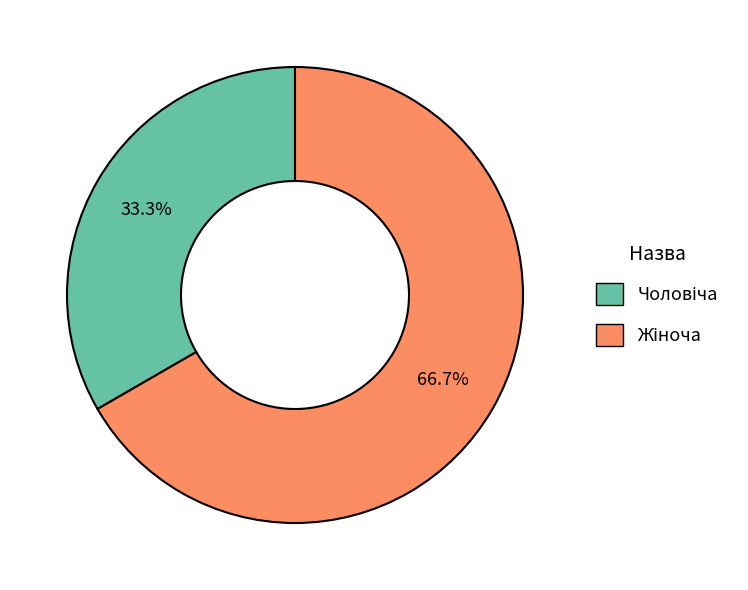

Is there a majority slice in this chart?

Yes